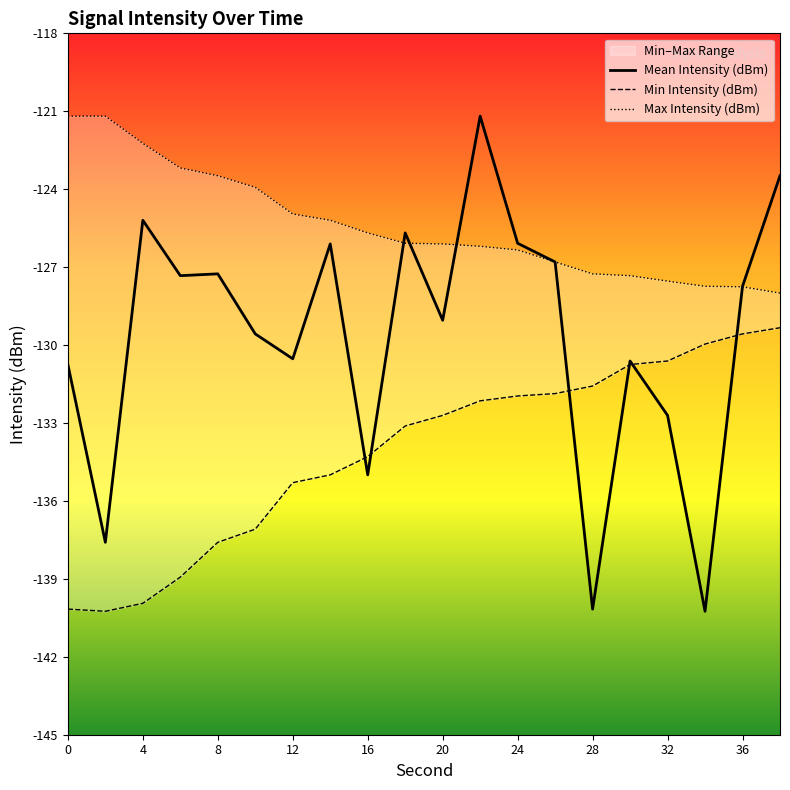

After their last crossing, which series has the higher values: Min Intensity (dBm) or Mean Intensity (dBm)?

Mean Intensity (dBm)